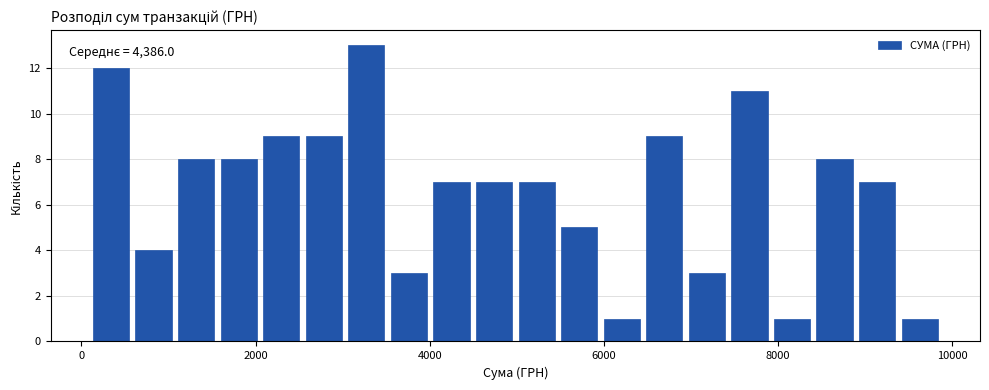

Read against the x-axis, roughly where is the centre of the tallest bar?

3200